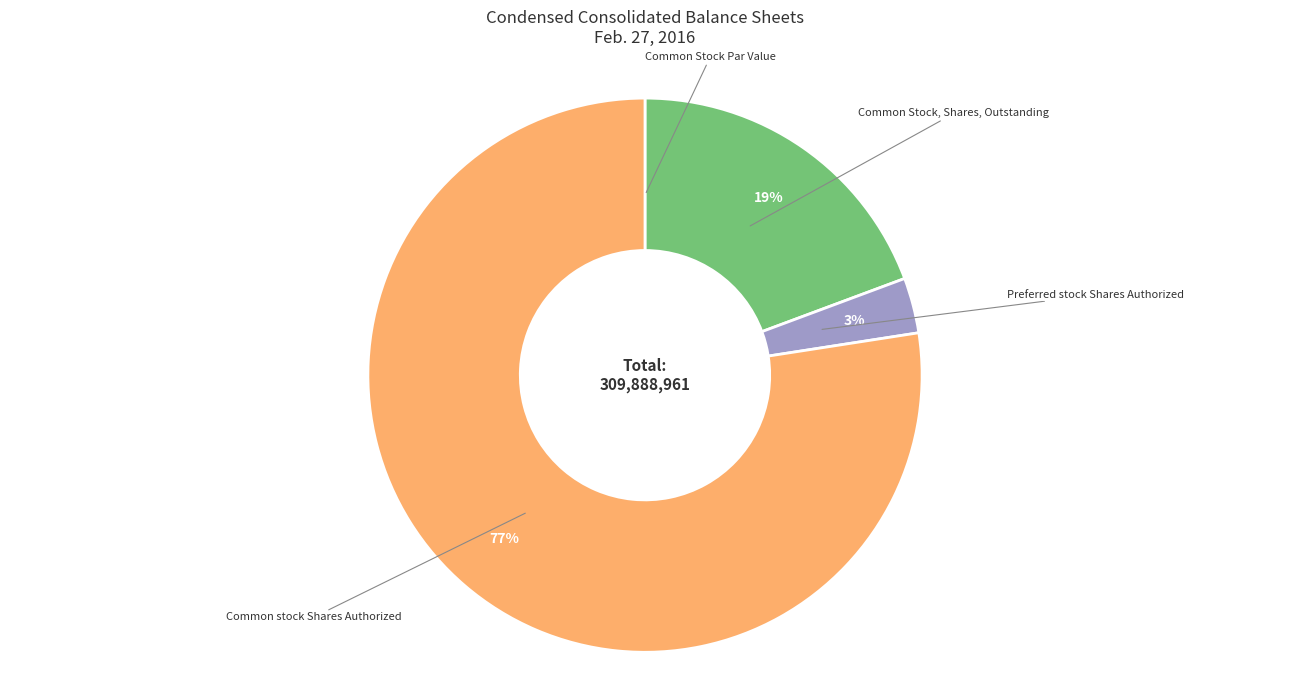

Combined, do Preferred stock Shares Authorized and Common stock Shares Authorized account for over 50%?

Yes